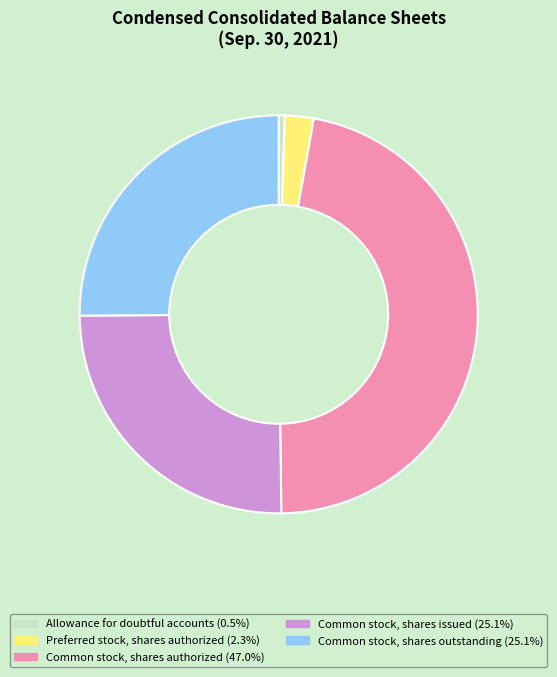

Is there a majority slice in this chart?

No